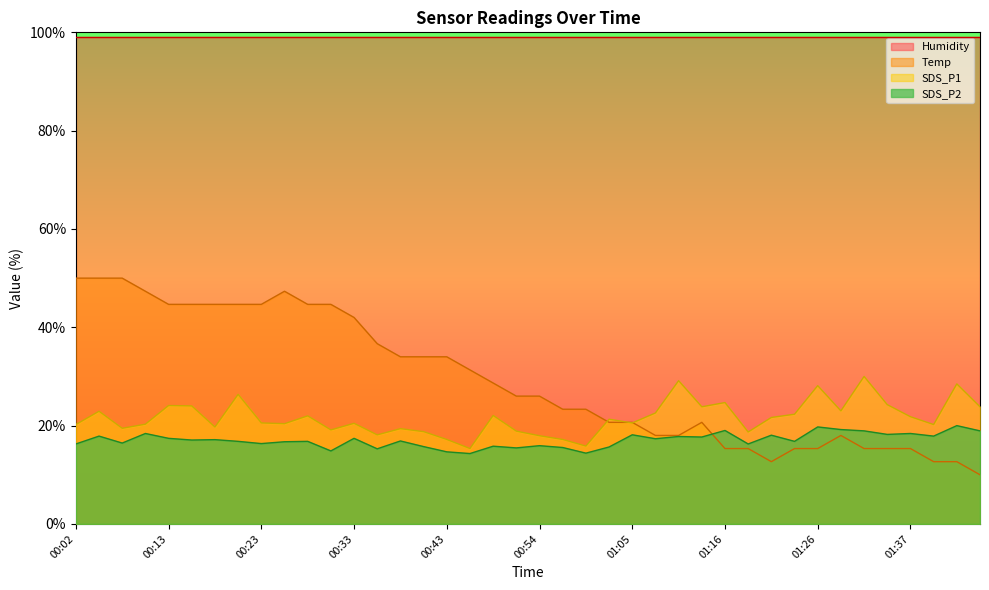

Which series has the largest total across all categories?

Humidity